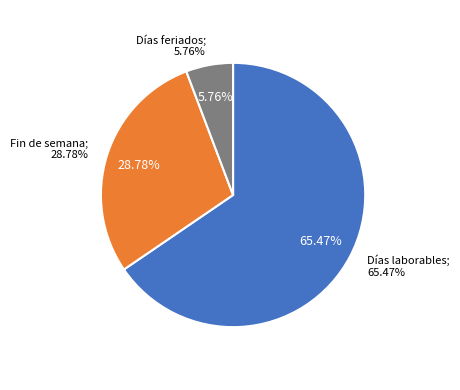

Is it true that Custom dates is 1% of the pie?

False